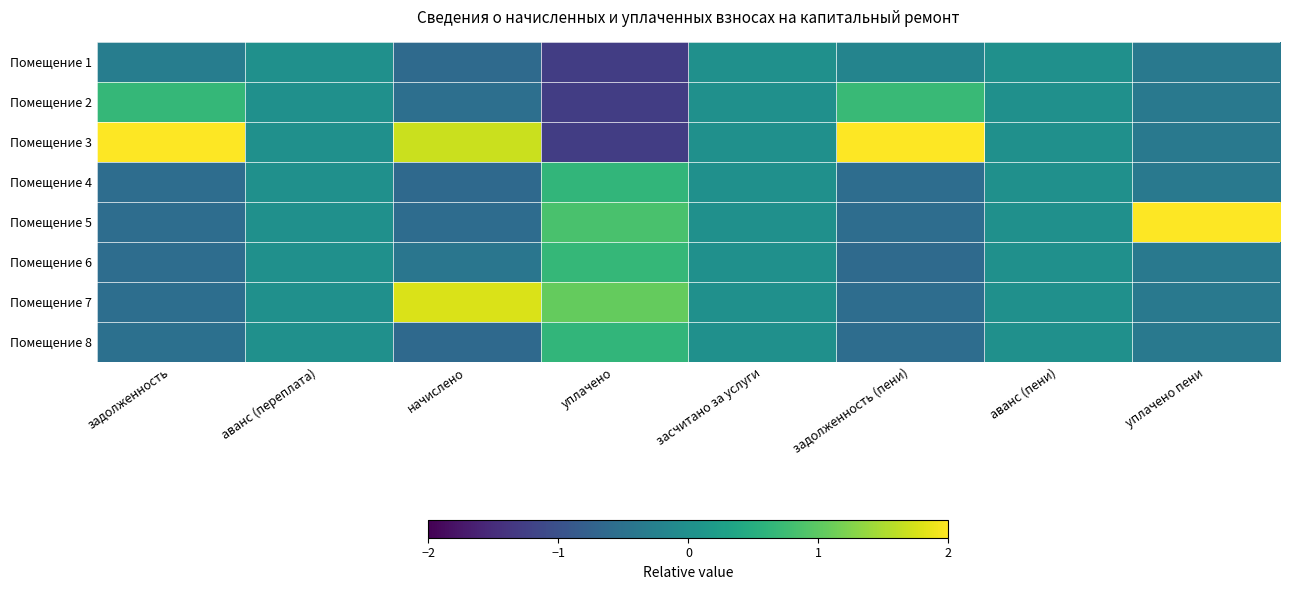

At which category is the sum across all series the highest?

задолженность